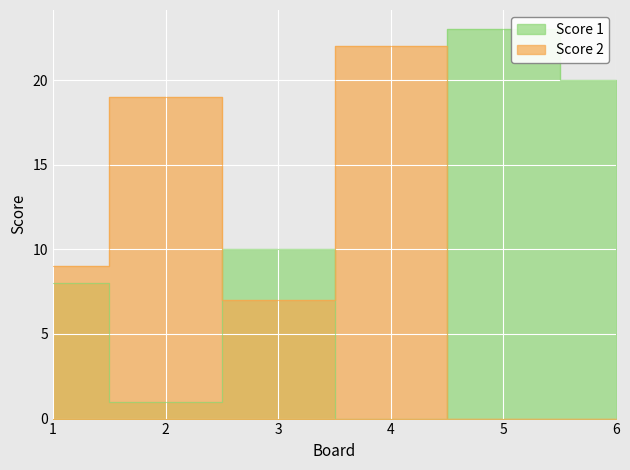

In Score 1, how many points are higher than both neighbors (excluding endpoints)?

2